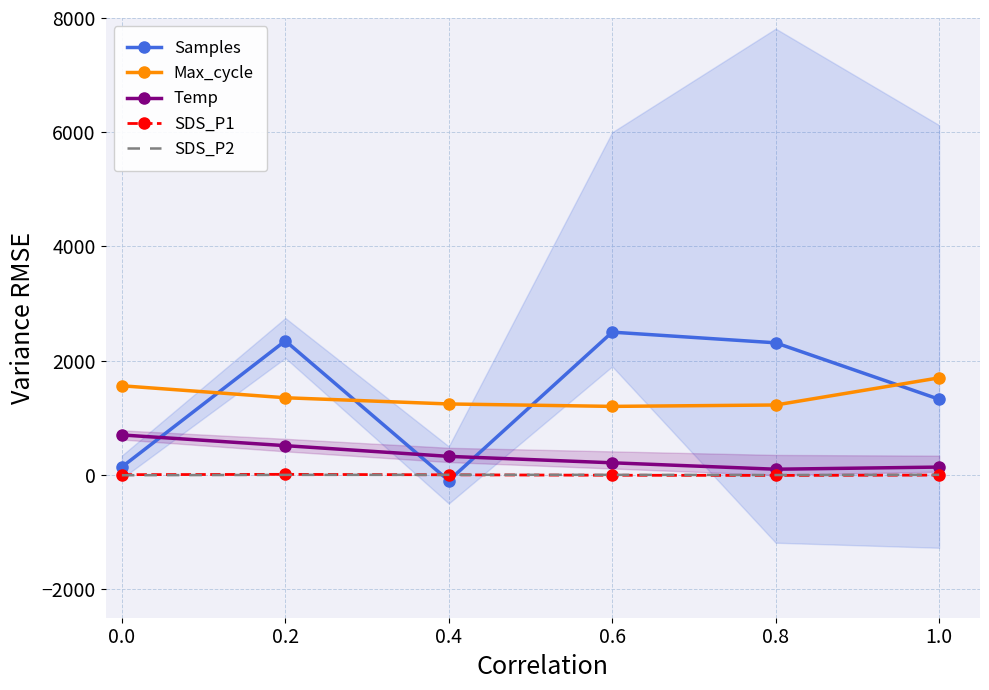

How many interior local valleys does the Samples series have?

1